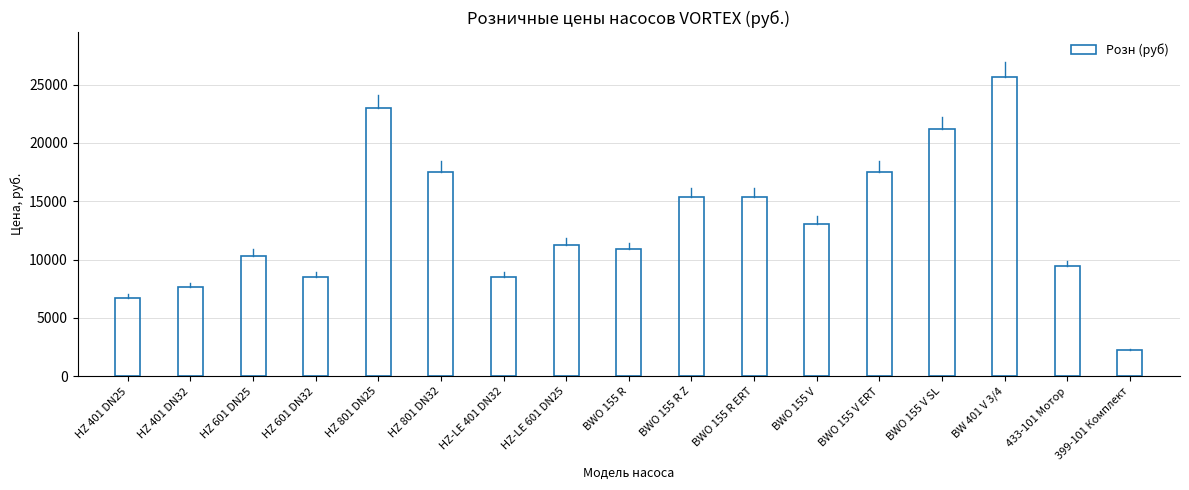

Is it true that the value at BWO 155 V SL is 31678?

False